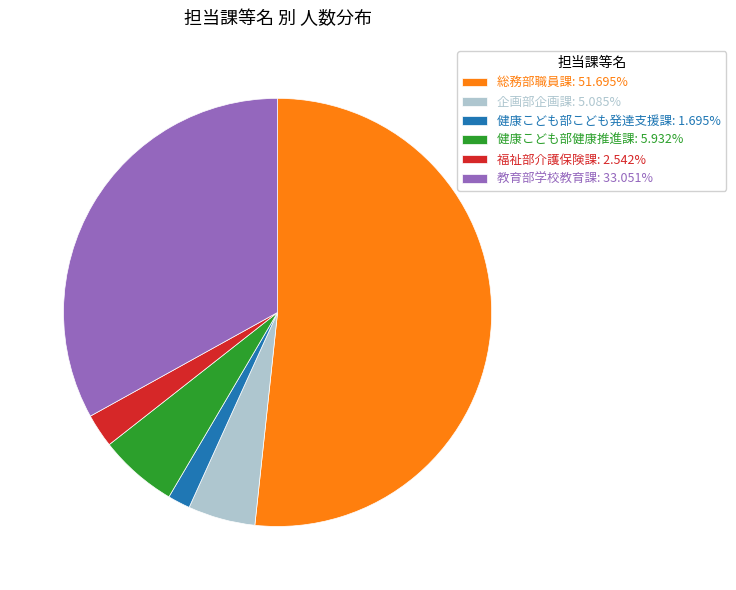

Which slice is the largest?

総務部職員課